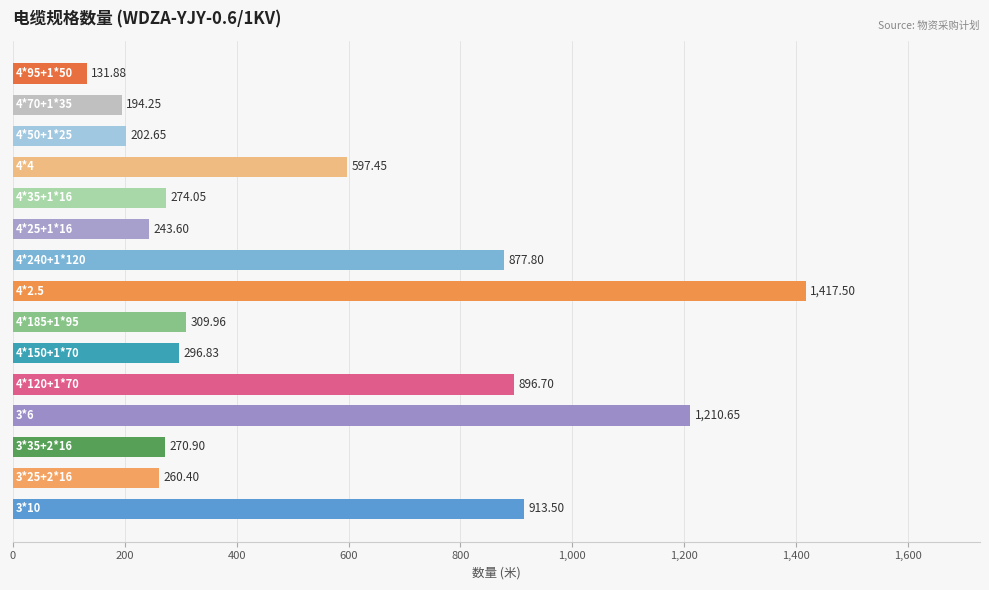

What is the difference between the maximum and minimum values?

1285.6